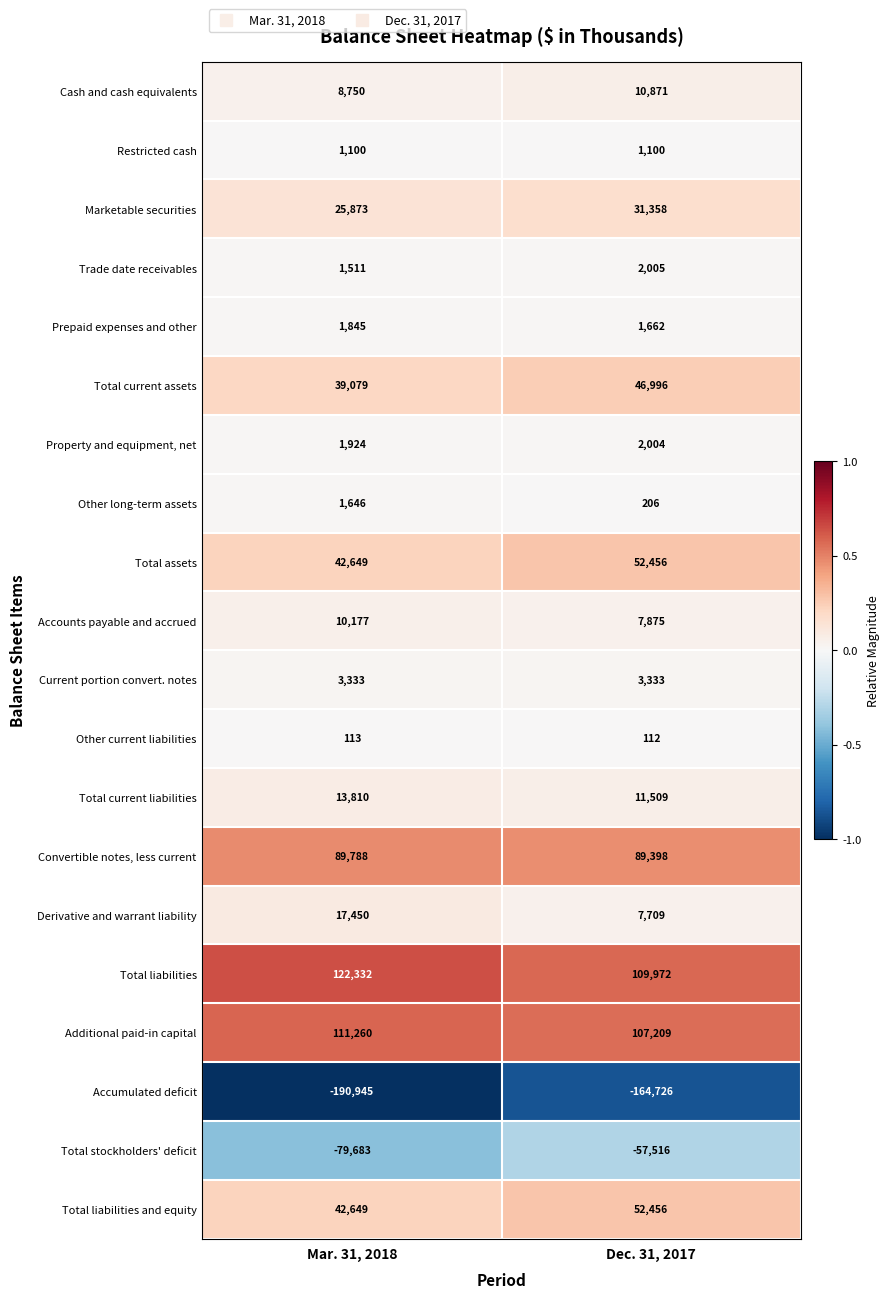

Is it true that Marketable securities equals 25873 at Mar. 31, 2018?

True